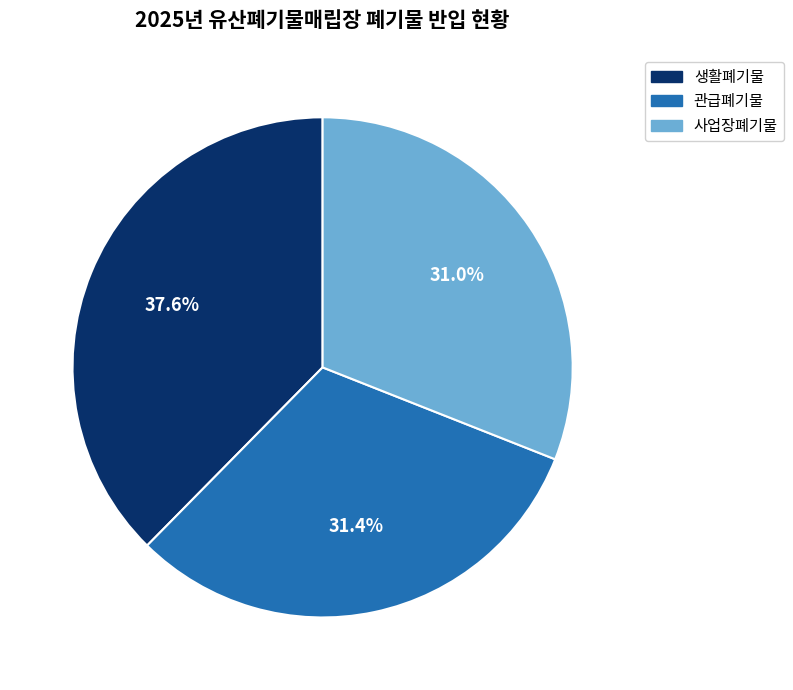

Is there any slice that represents more than half of the pie?

No